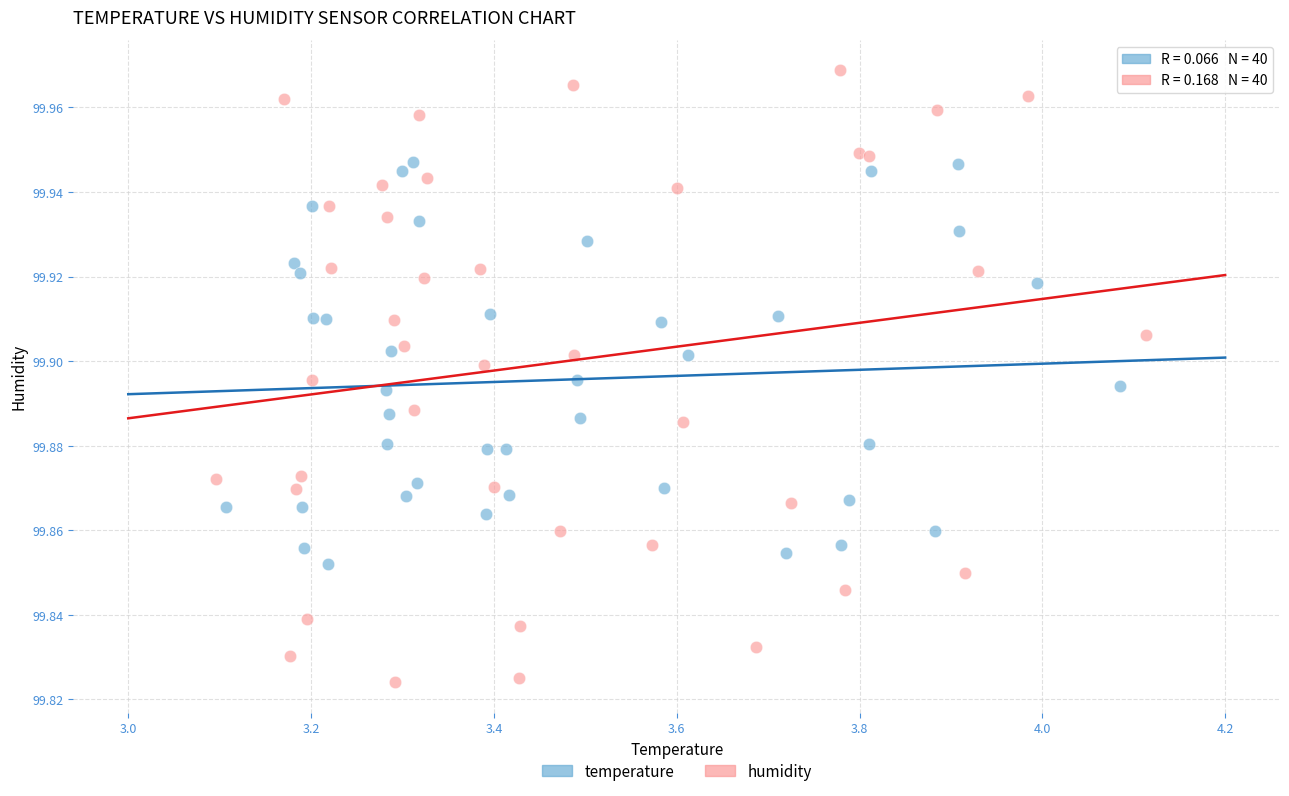

What are all the series names shown in the legend?

temperature, humidity